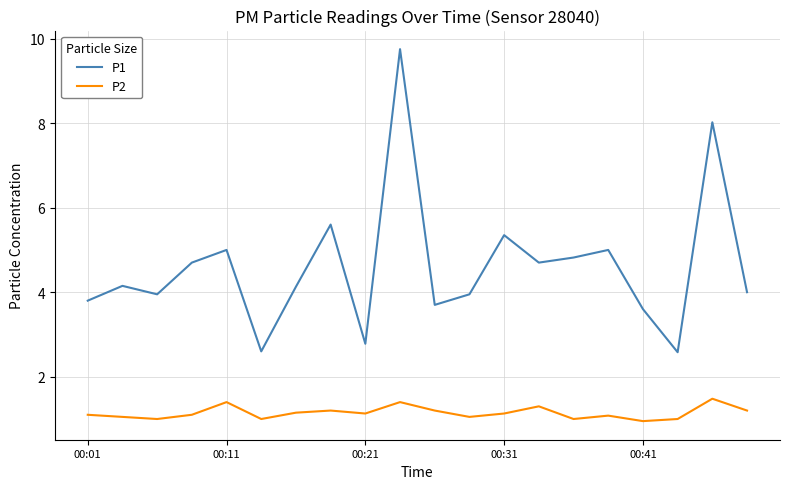

What is the minimum value for P1?

2.6